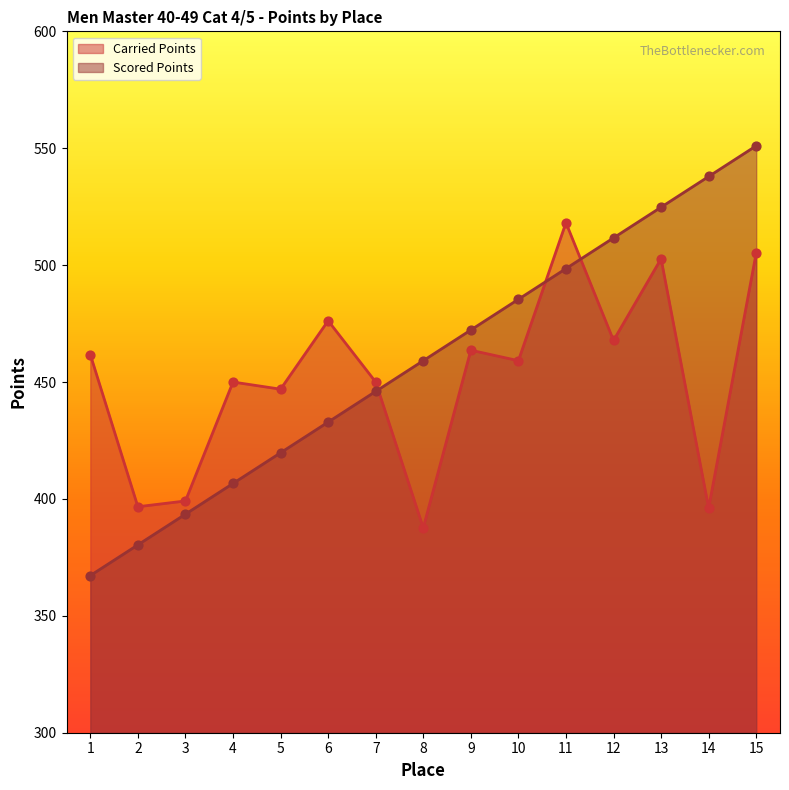

Which series reaches the maximum Y coordinate?

Scored Points